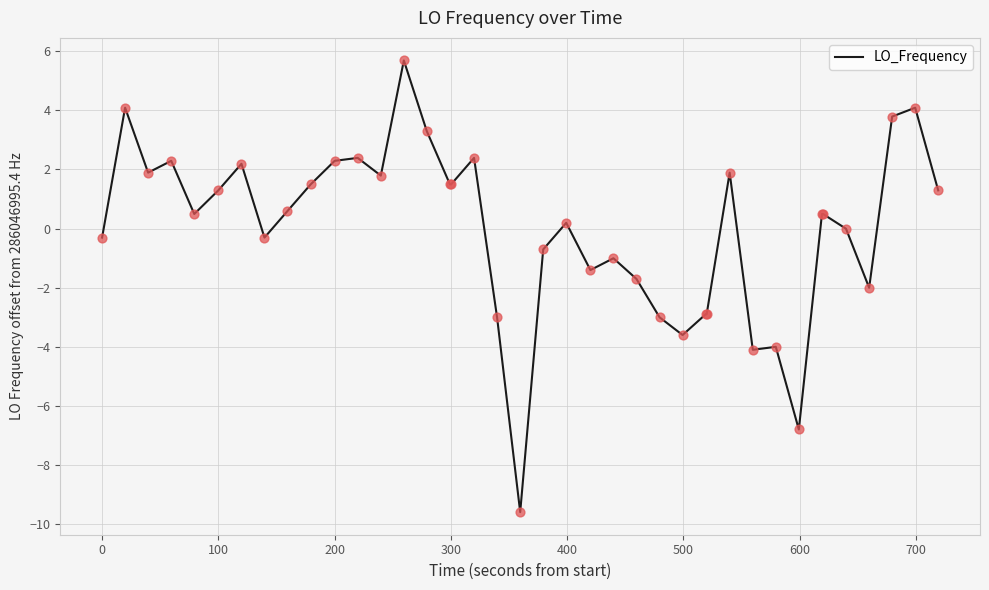

What is the difference between the maximum and minimum values?

15.3